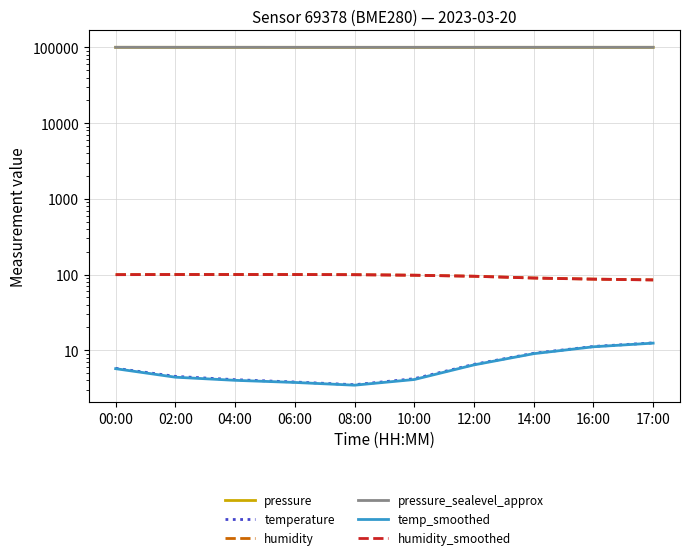

List the series in order of their peak value, lowest first.

temp_smoothed, temperature, humidity, humidity_smoothed, pressure, pressure_sealevel_approx